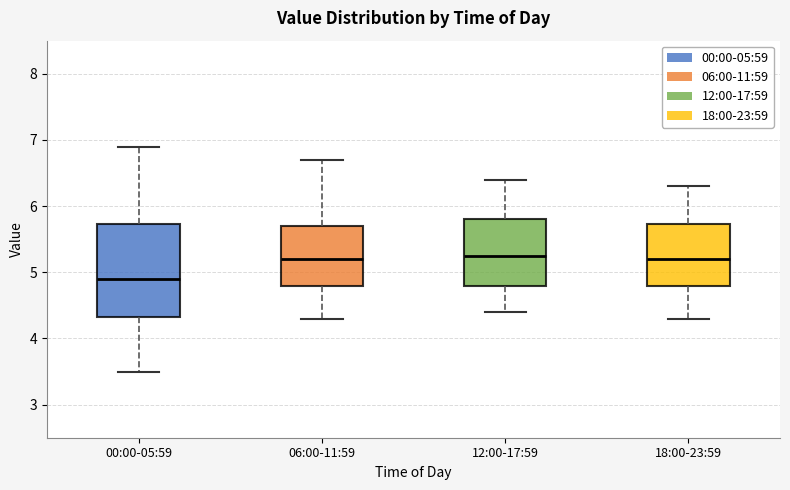

Reading left to right, transcribe this box plot: for each box, give where its median line is, the range the box spans, and where its two whiskers end, as read against the y-axis. The values are not printed on the chart, so give them approximately, as read against the axis.

00:00-05:59: median 4.9, box 4.3 to 5.7, whiskers 3.5 to 6.9
06:00-11:59: median 5.2, box 4.8 to 5.7, whiskers 4.3 to 6.7
12:00-17:59: median 5.3, box 4.8 to 5.8, whiskers 4.4 to 6.4
18:00-23:59: median 5.2, box 4.8 to 5.7, whiskers 4.3 to 6.3